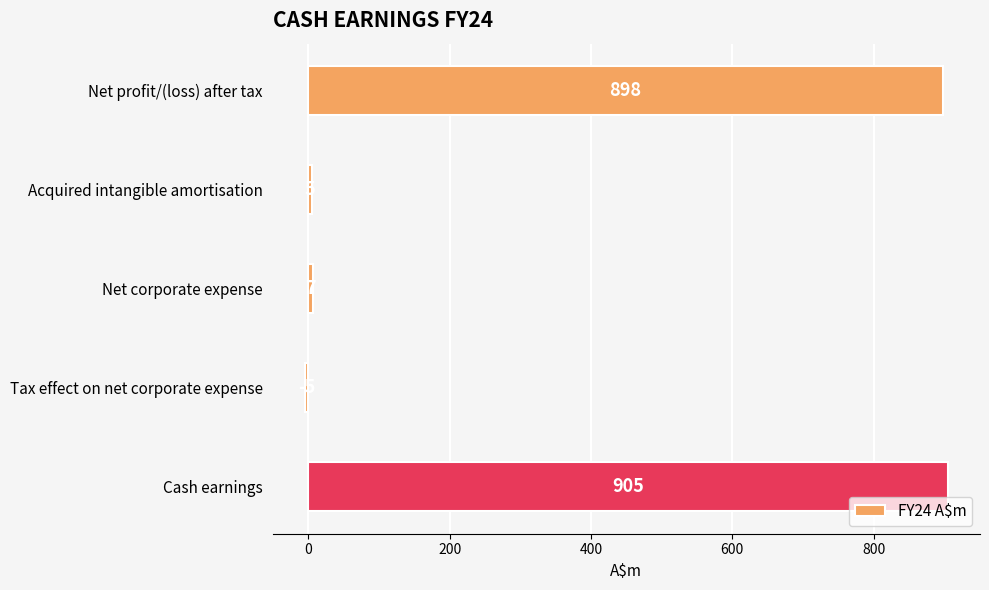

Which label corresponds to the smallest value in the chart?

Tax effect on net corporate expense